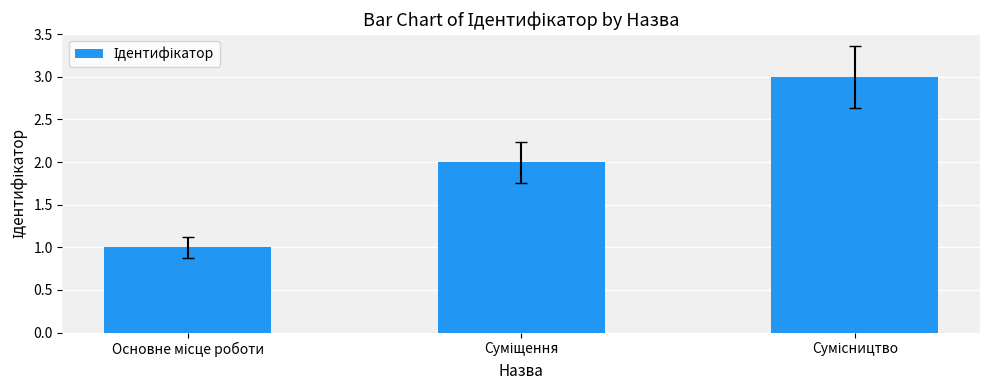

What is the difference between the maximum and minimum values?

2